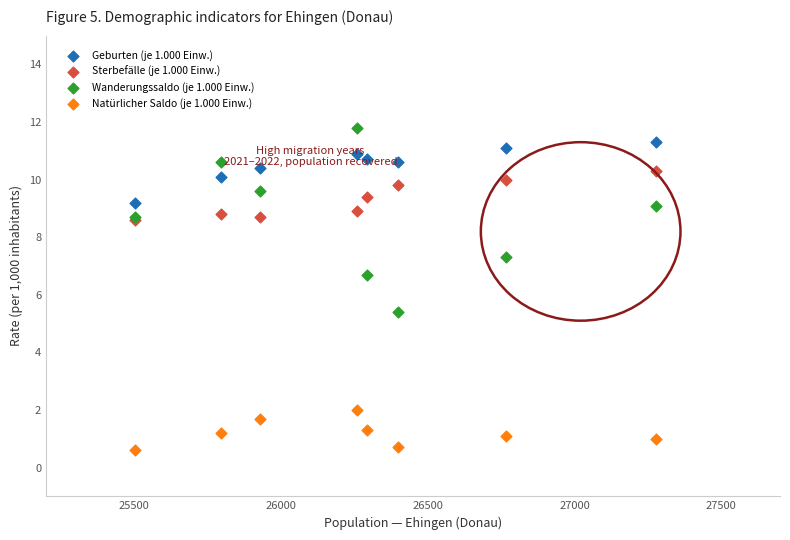

Which series contains the highest Y value?

Wanderungssaldo (je 1.000 Einw.)